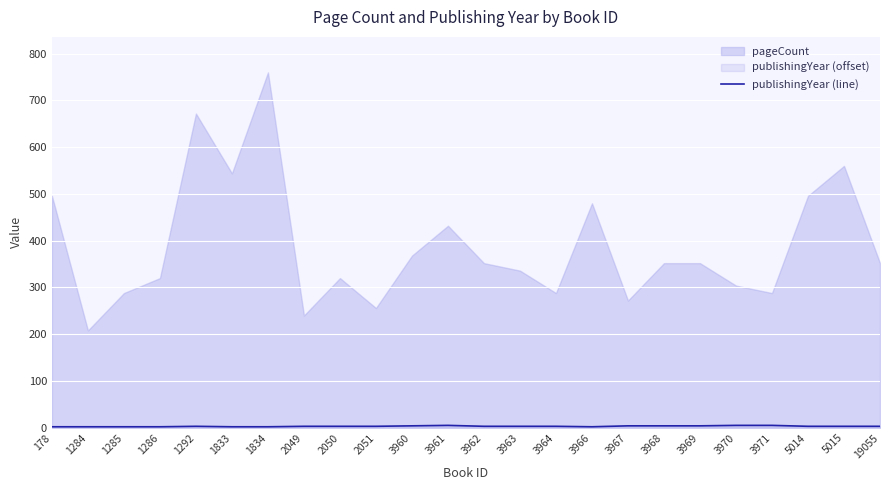

Read the value at 2050.

3